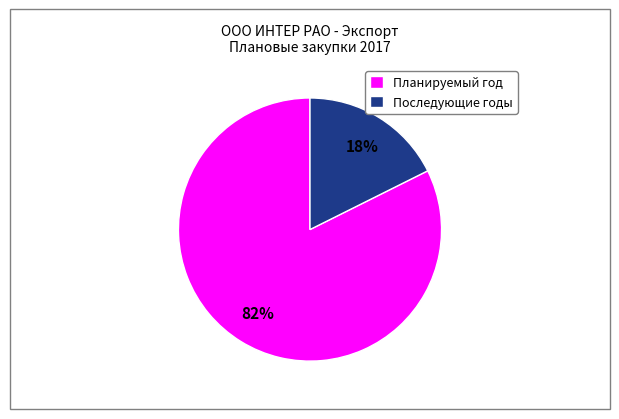

Which has a higher value, Последующие годы or Планируемый год?

Планируемый год